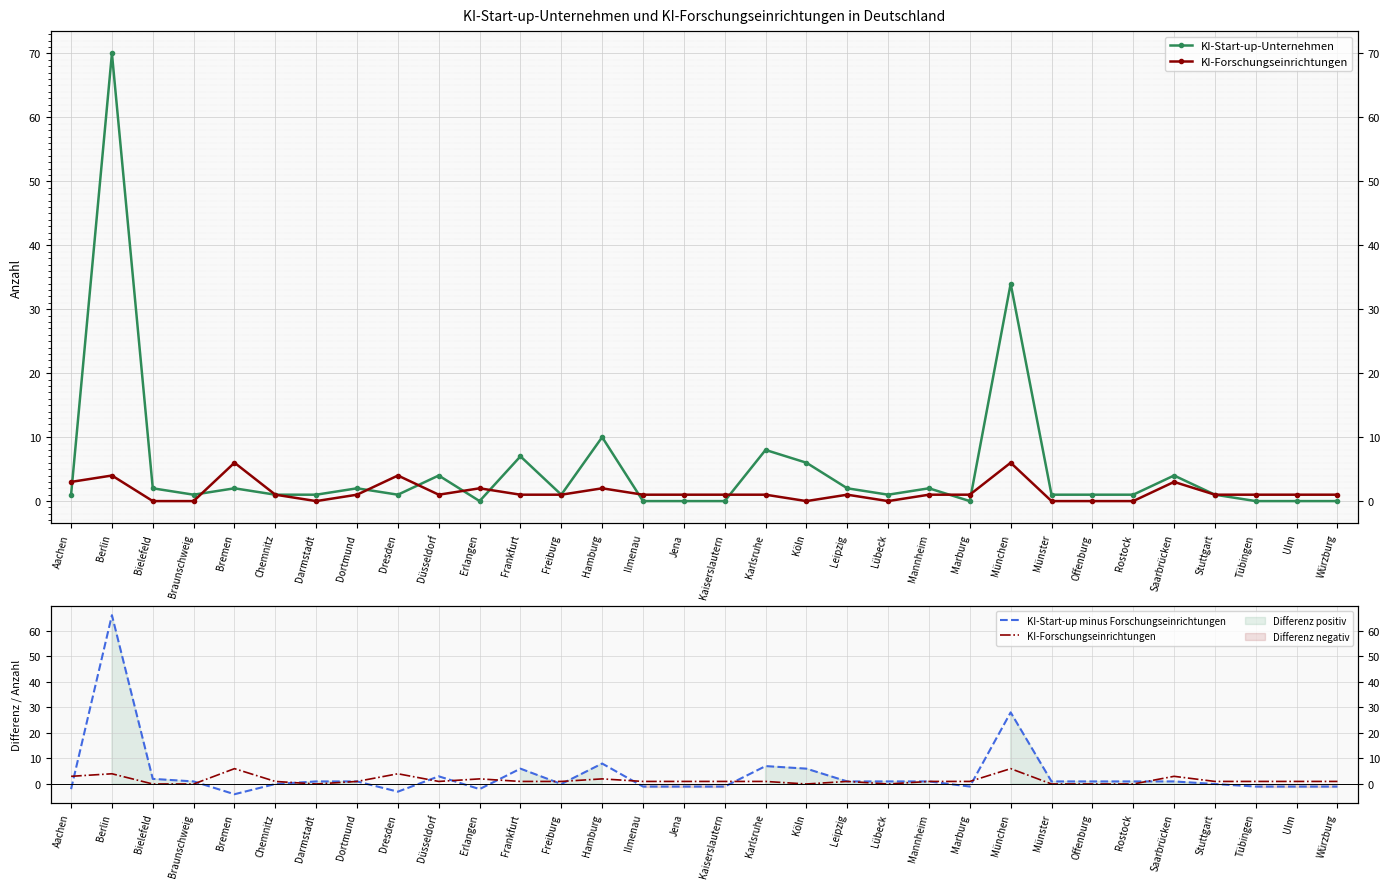

The KI-Start-up-Unternehmen series shows 7 at Frankfurt. True or false?

True